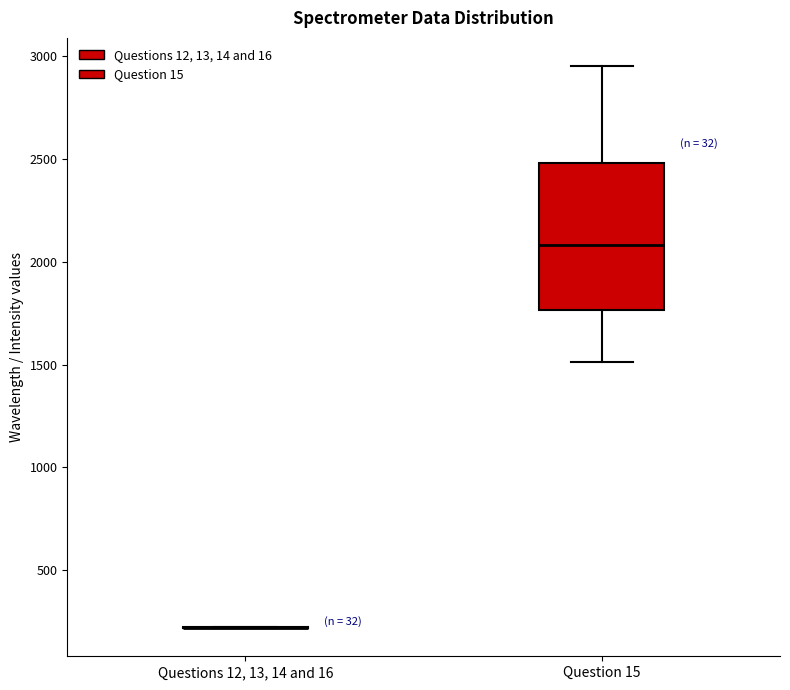

Reading left to right, read every box against the y-axis: the position of its median line, the range the box covers, and the ends of its whiskers. The values are not printed on the chart, so give them approximately, as read against the axis.

Questions 12, 13, 14 and 16: box collapsed to a line at 200, whiskers 200 to 200
Question 15: median 2100, box 1750 to 2500, whiskers 1500 to 2950